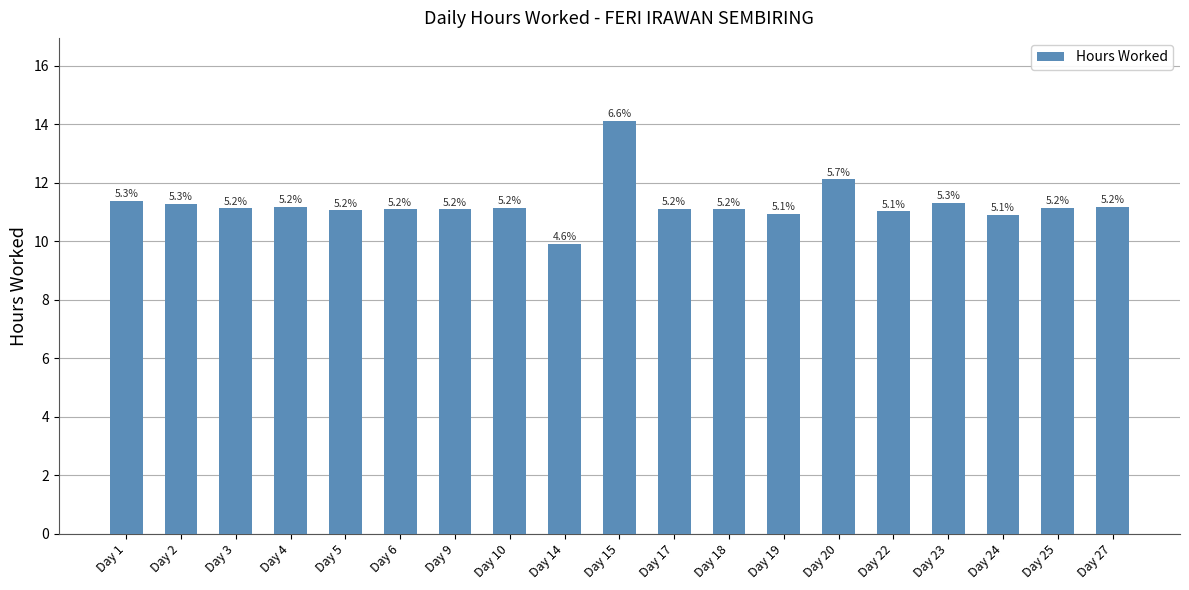

What is the value of the 9th bar from the left?

9.9